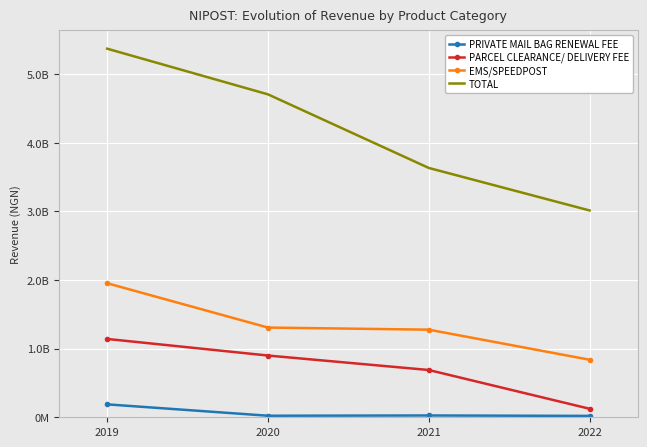

True or false: EMS/SPEEDPOST and TOTAL cross at least once.

False